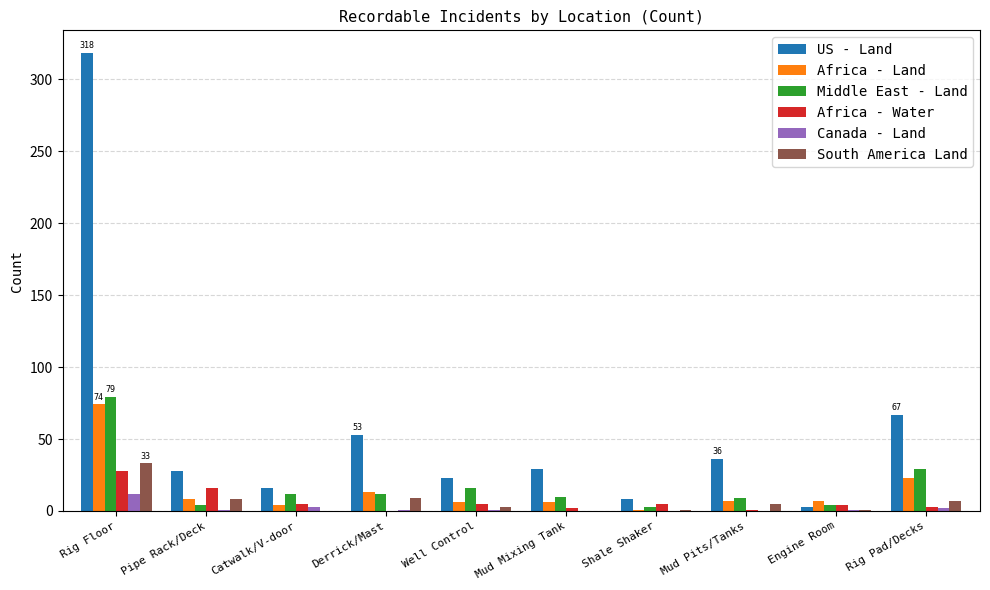

At which label does Africa - Water first exceed 5?

Rig Floor